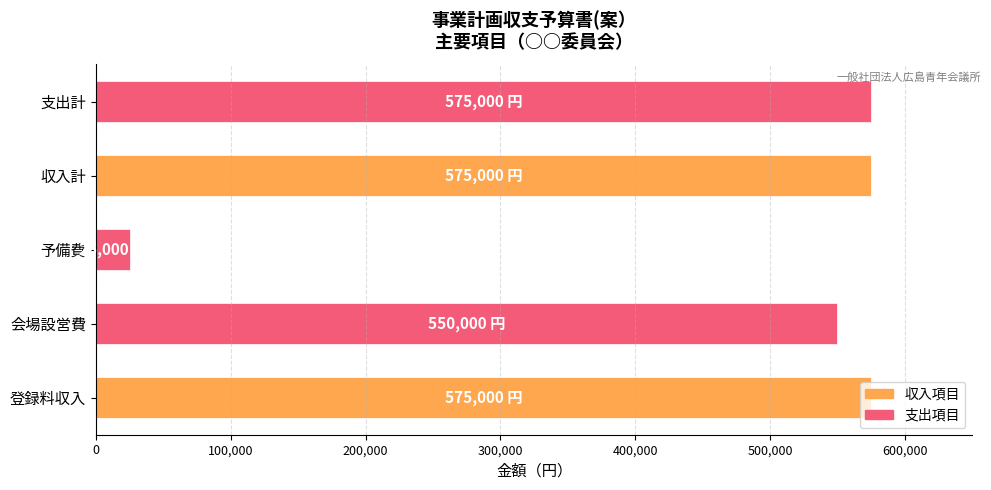

Count the number of categories in the chart.

5